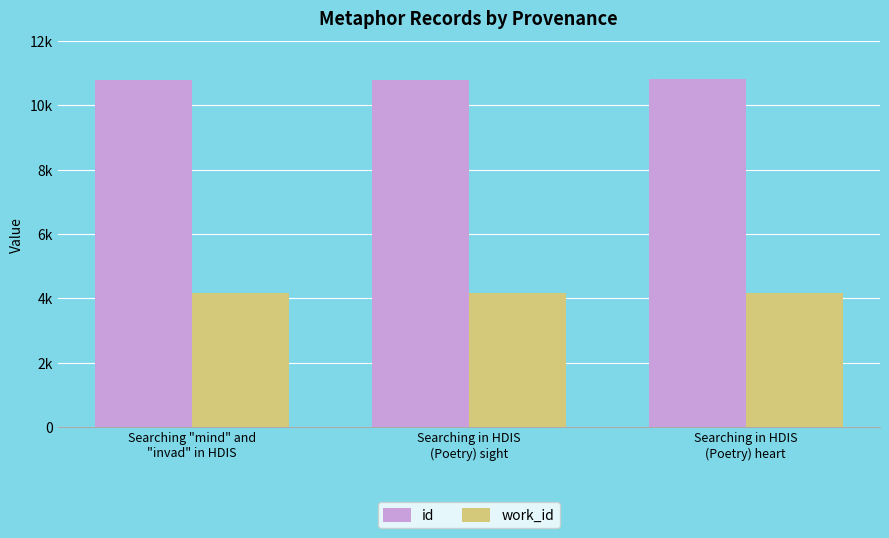

What is the approximate value of work_id at Searching in HDIS
(Poetry) heart?

4167